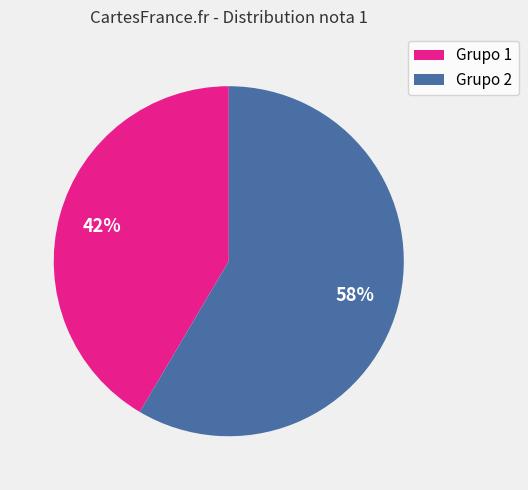

Is there any slice that represents more than half of the pie?

Yes